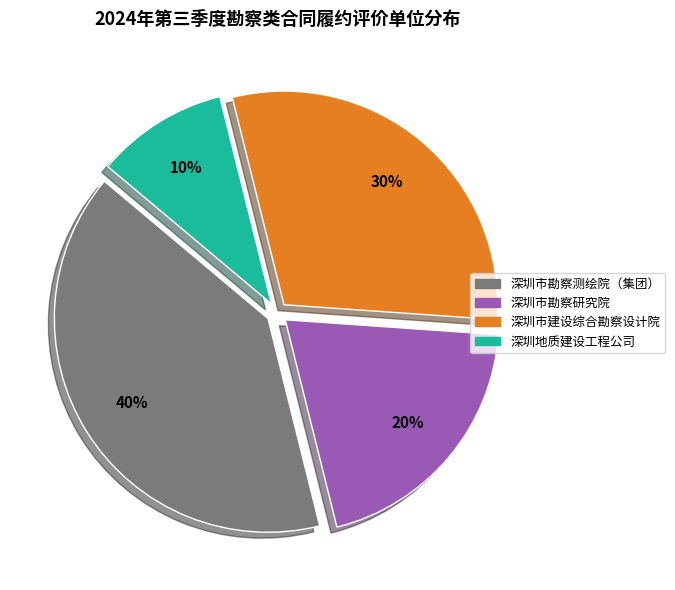

To the nearest percent, what percentage of the pie is 深圳地质建设工程公司?

10%